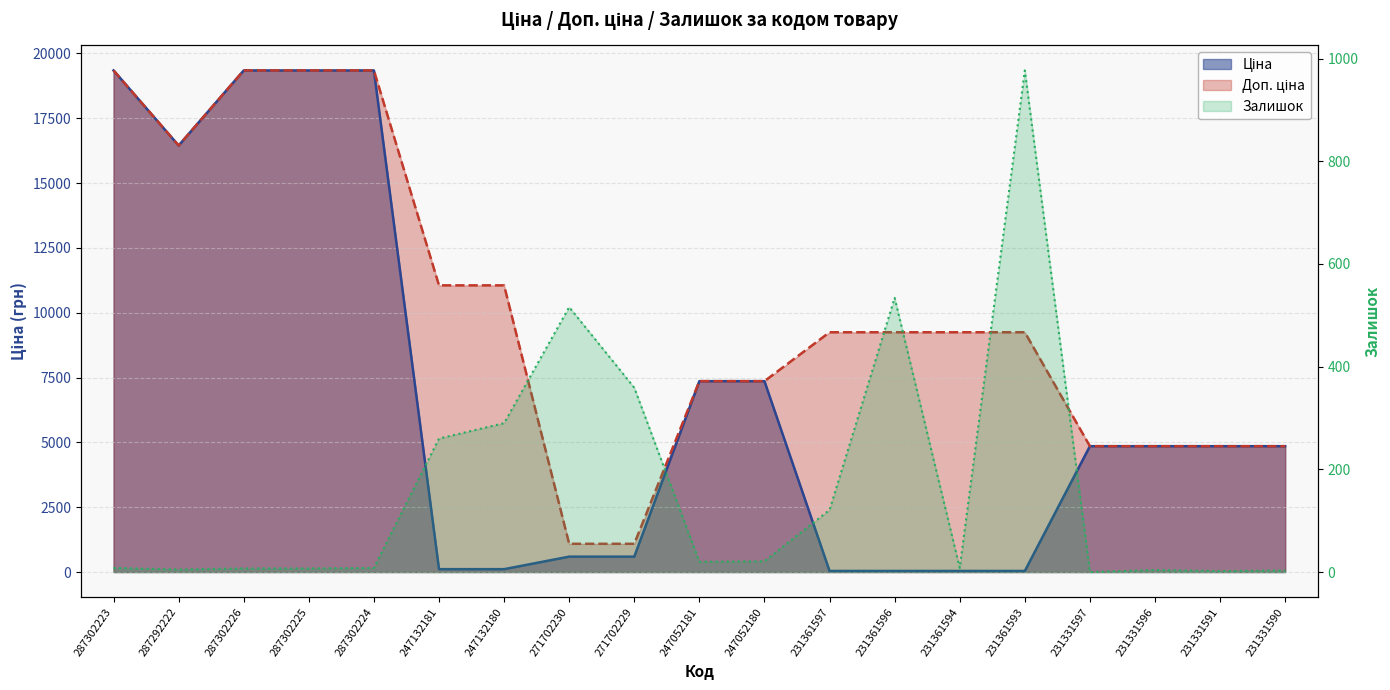

Where do Доп. ціна and Ціна first cross each other?

231361593 and 231331597